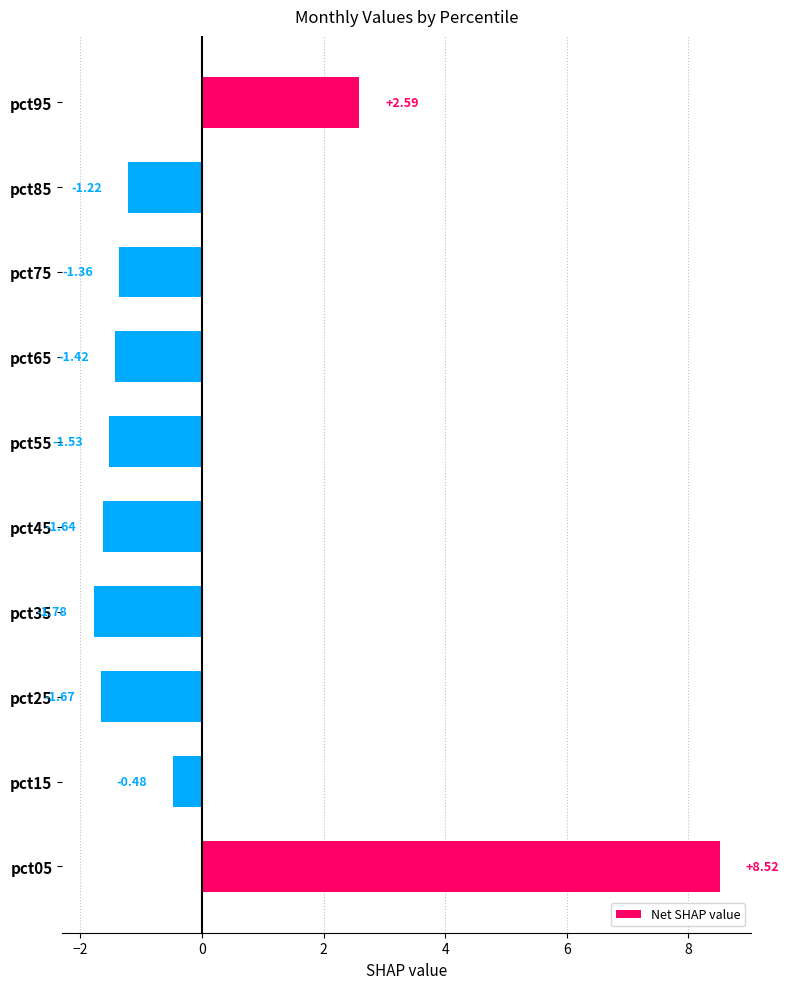

Are the bars horizontal?

Yes